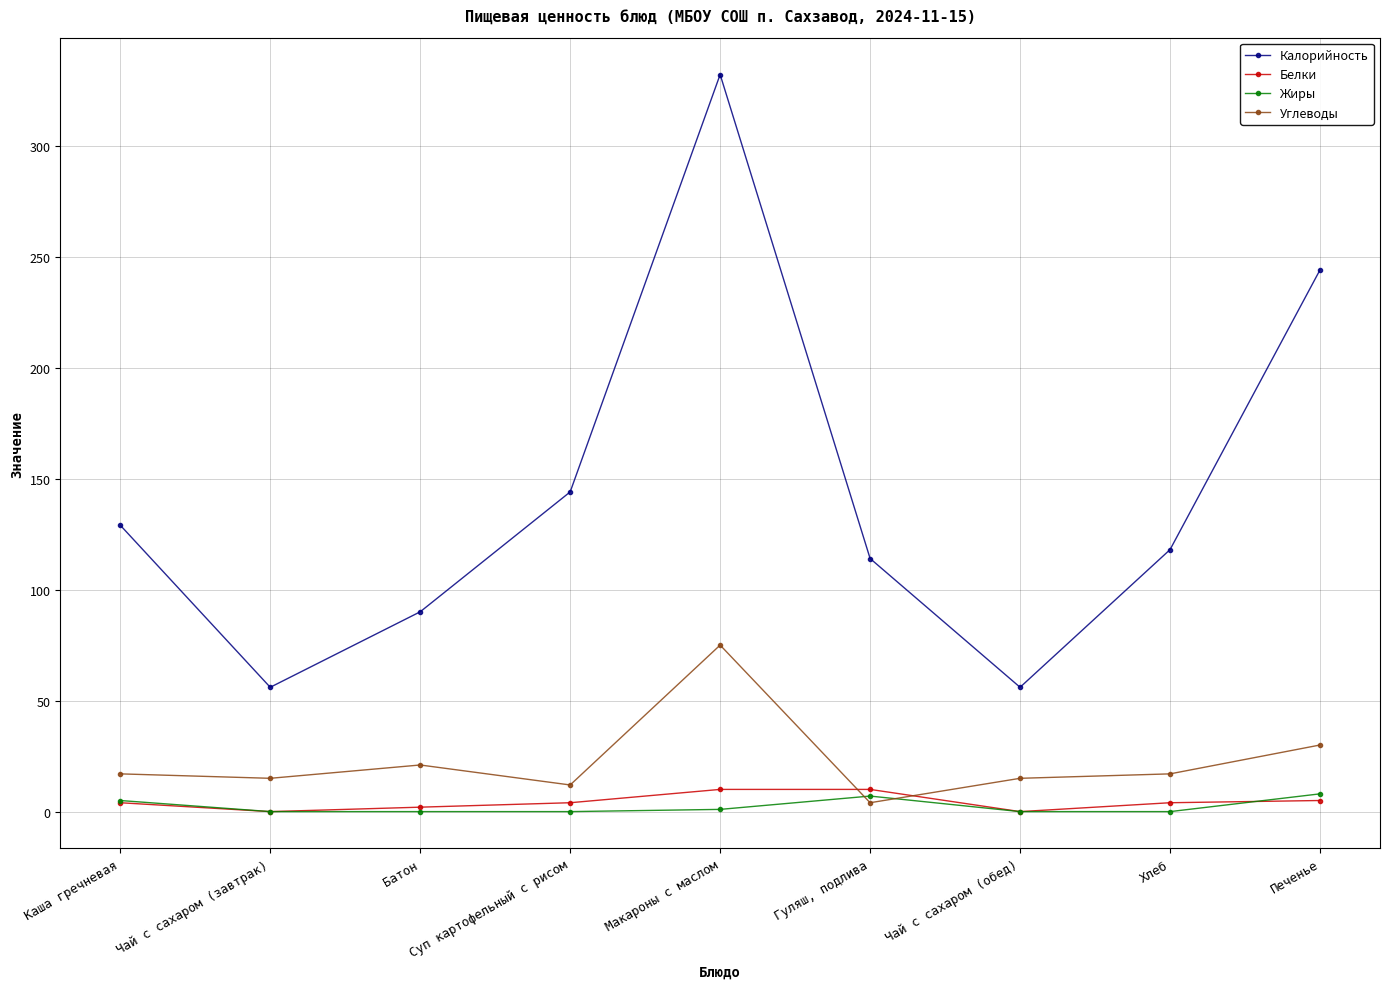

How many lines are shown in the chart?

4